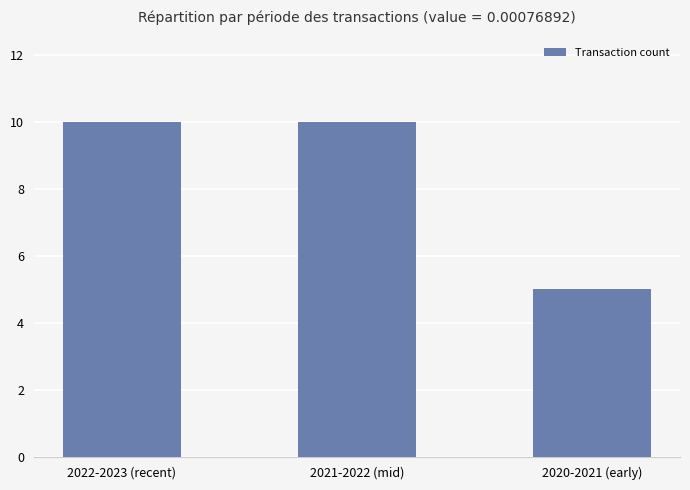

What is the maximum value shown in the chart?

10